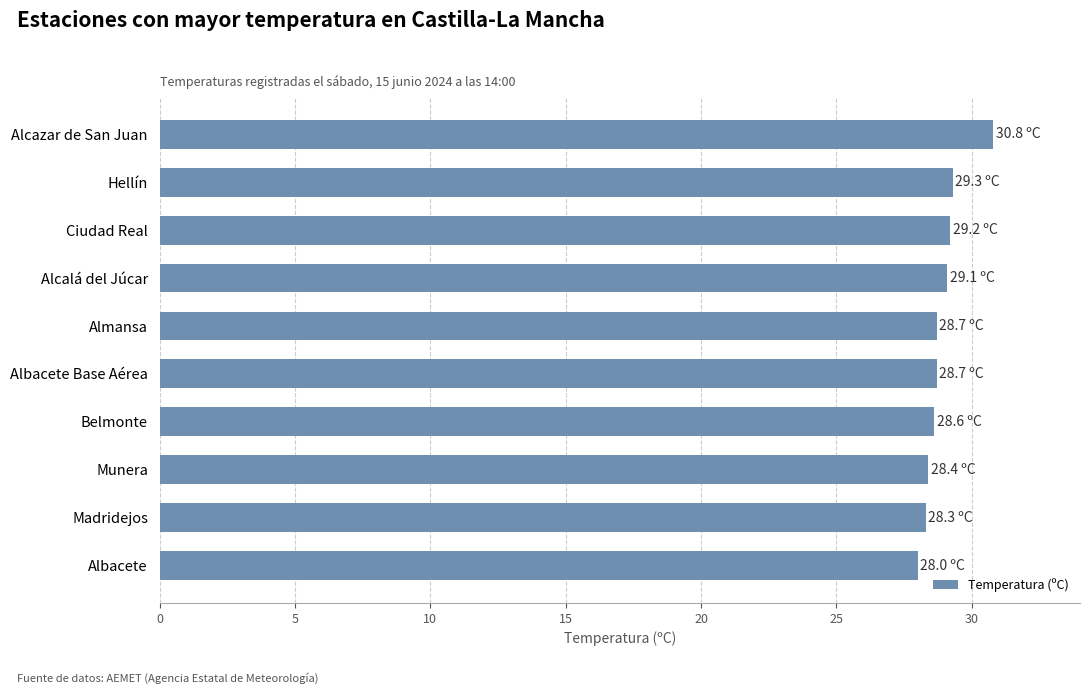

What is the average value?

28.9